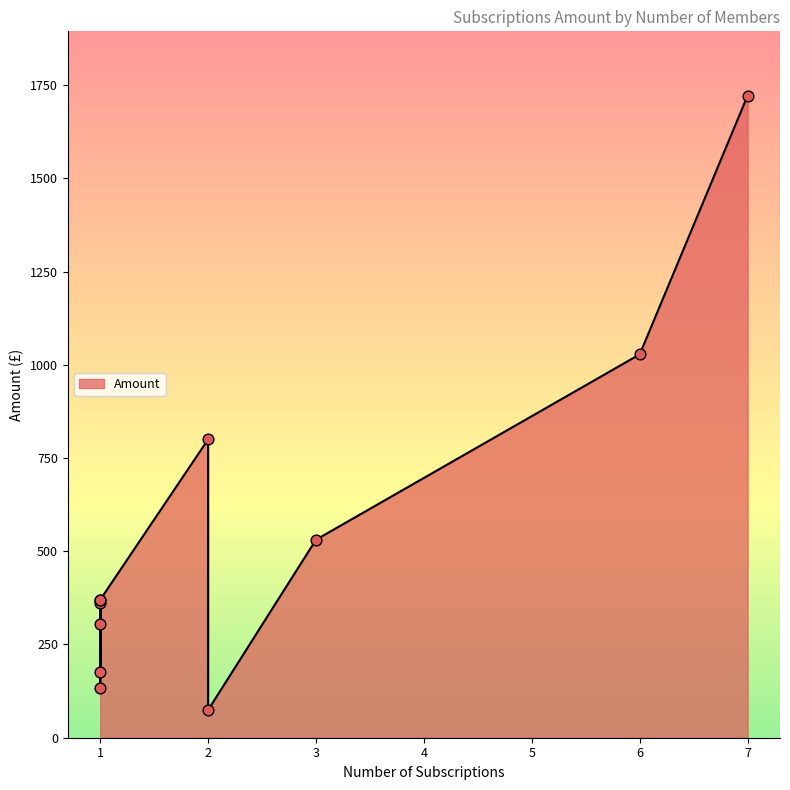

Approximately how many times larger is the value at 2 compared to 1?

0.6